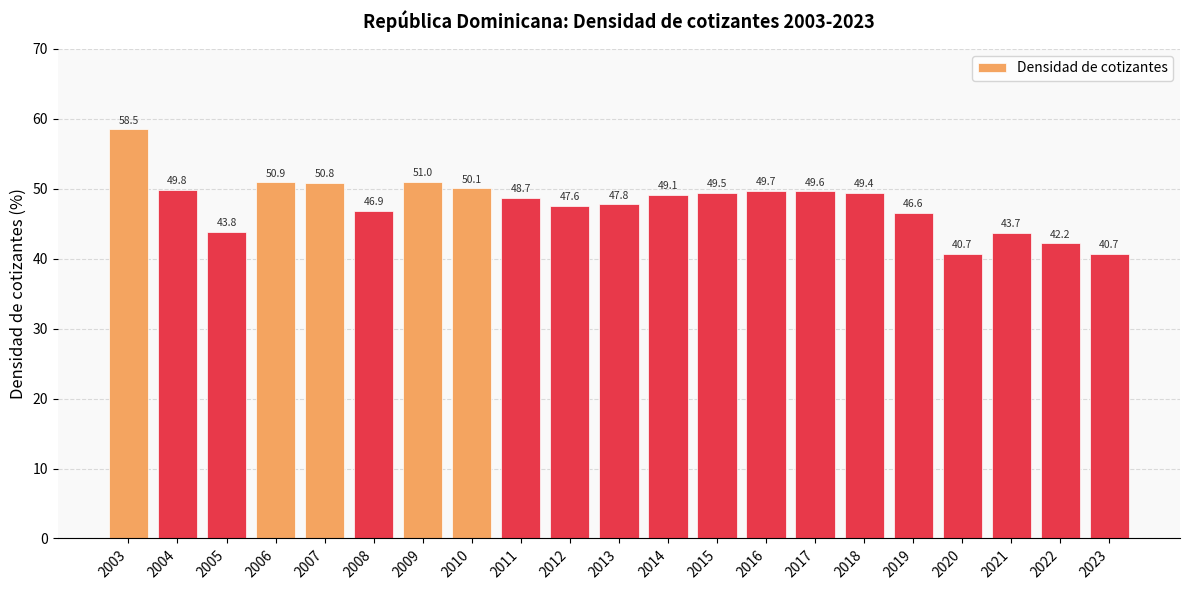

Is it true that the value at 2016 is 49.7?

True